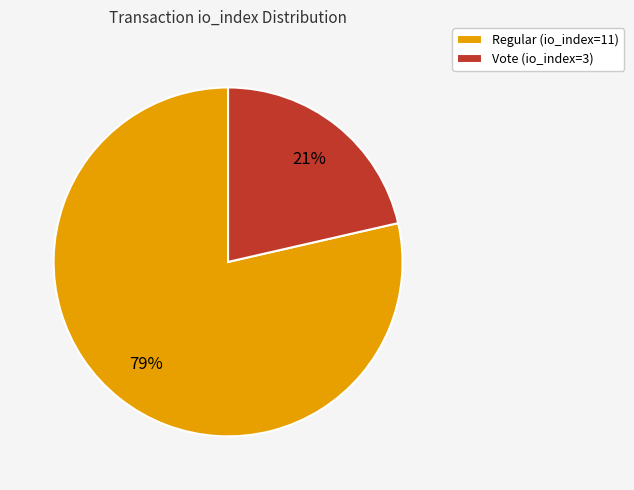

The Regular (io_index=11) slice represents 79% of the pie. True or false?

True